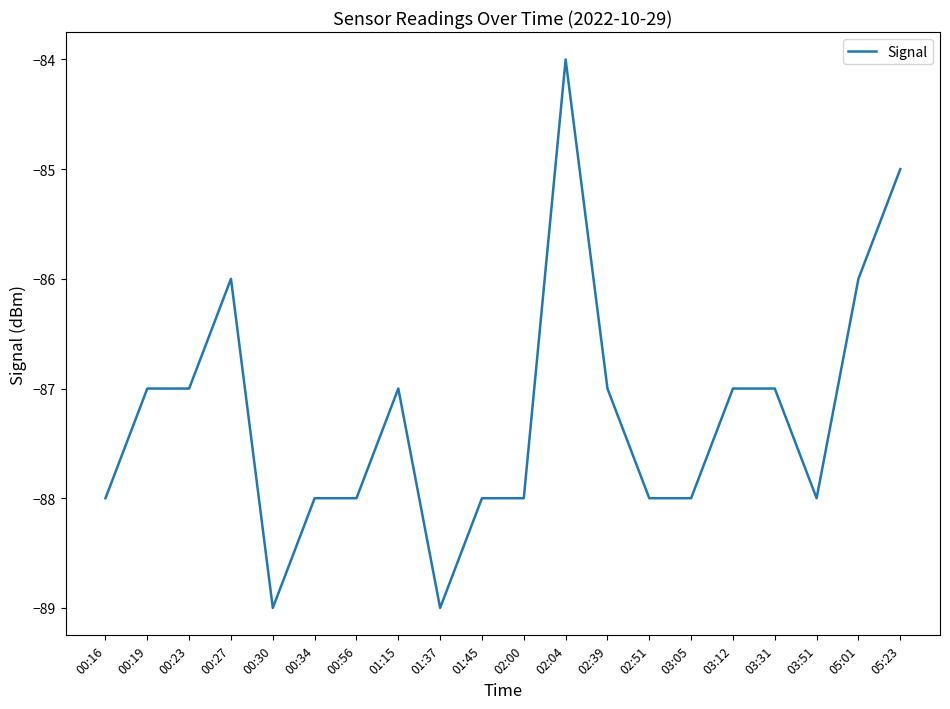

What is the change in value from 01:45 to 02:04?

+4